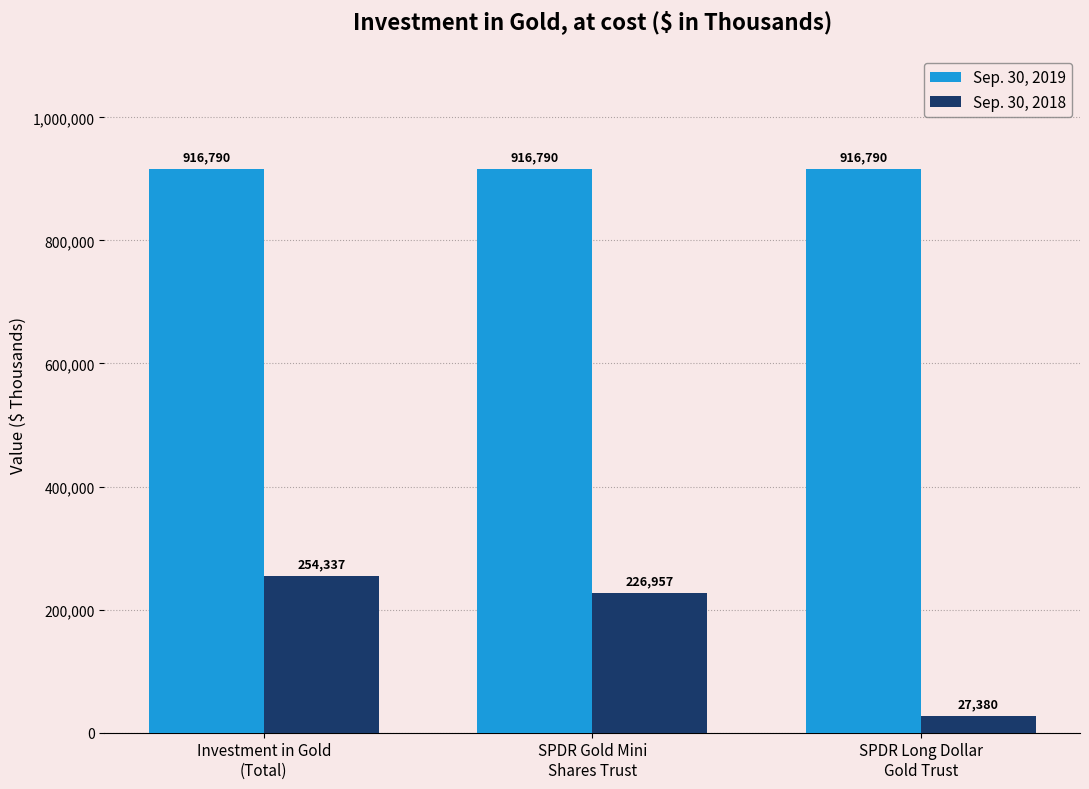

How many bars are there in total?

6